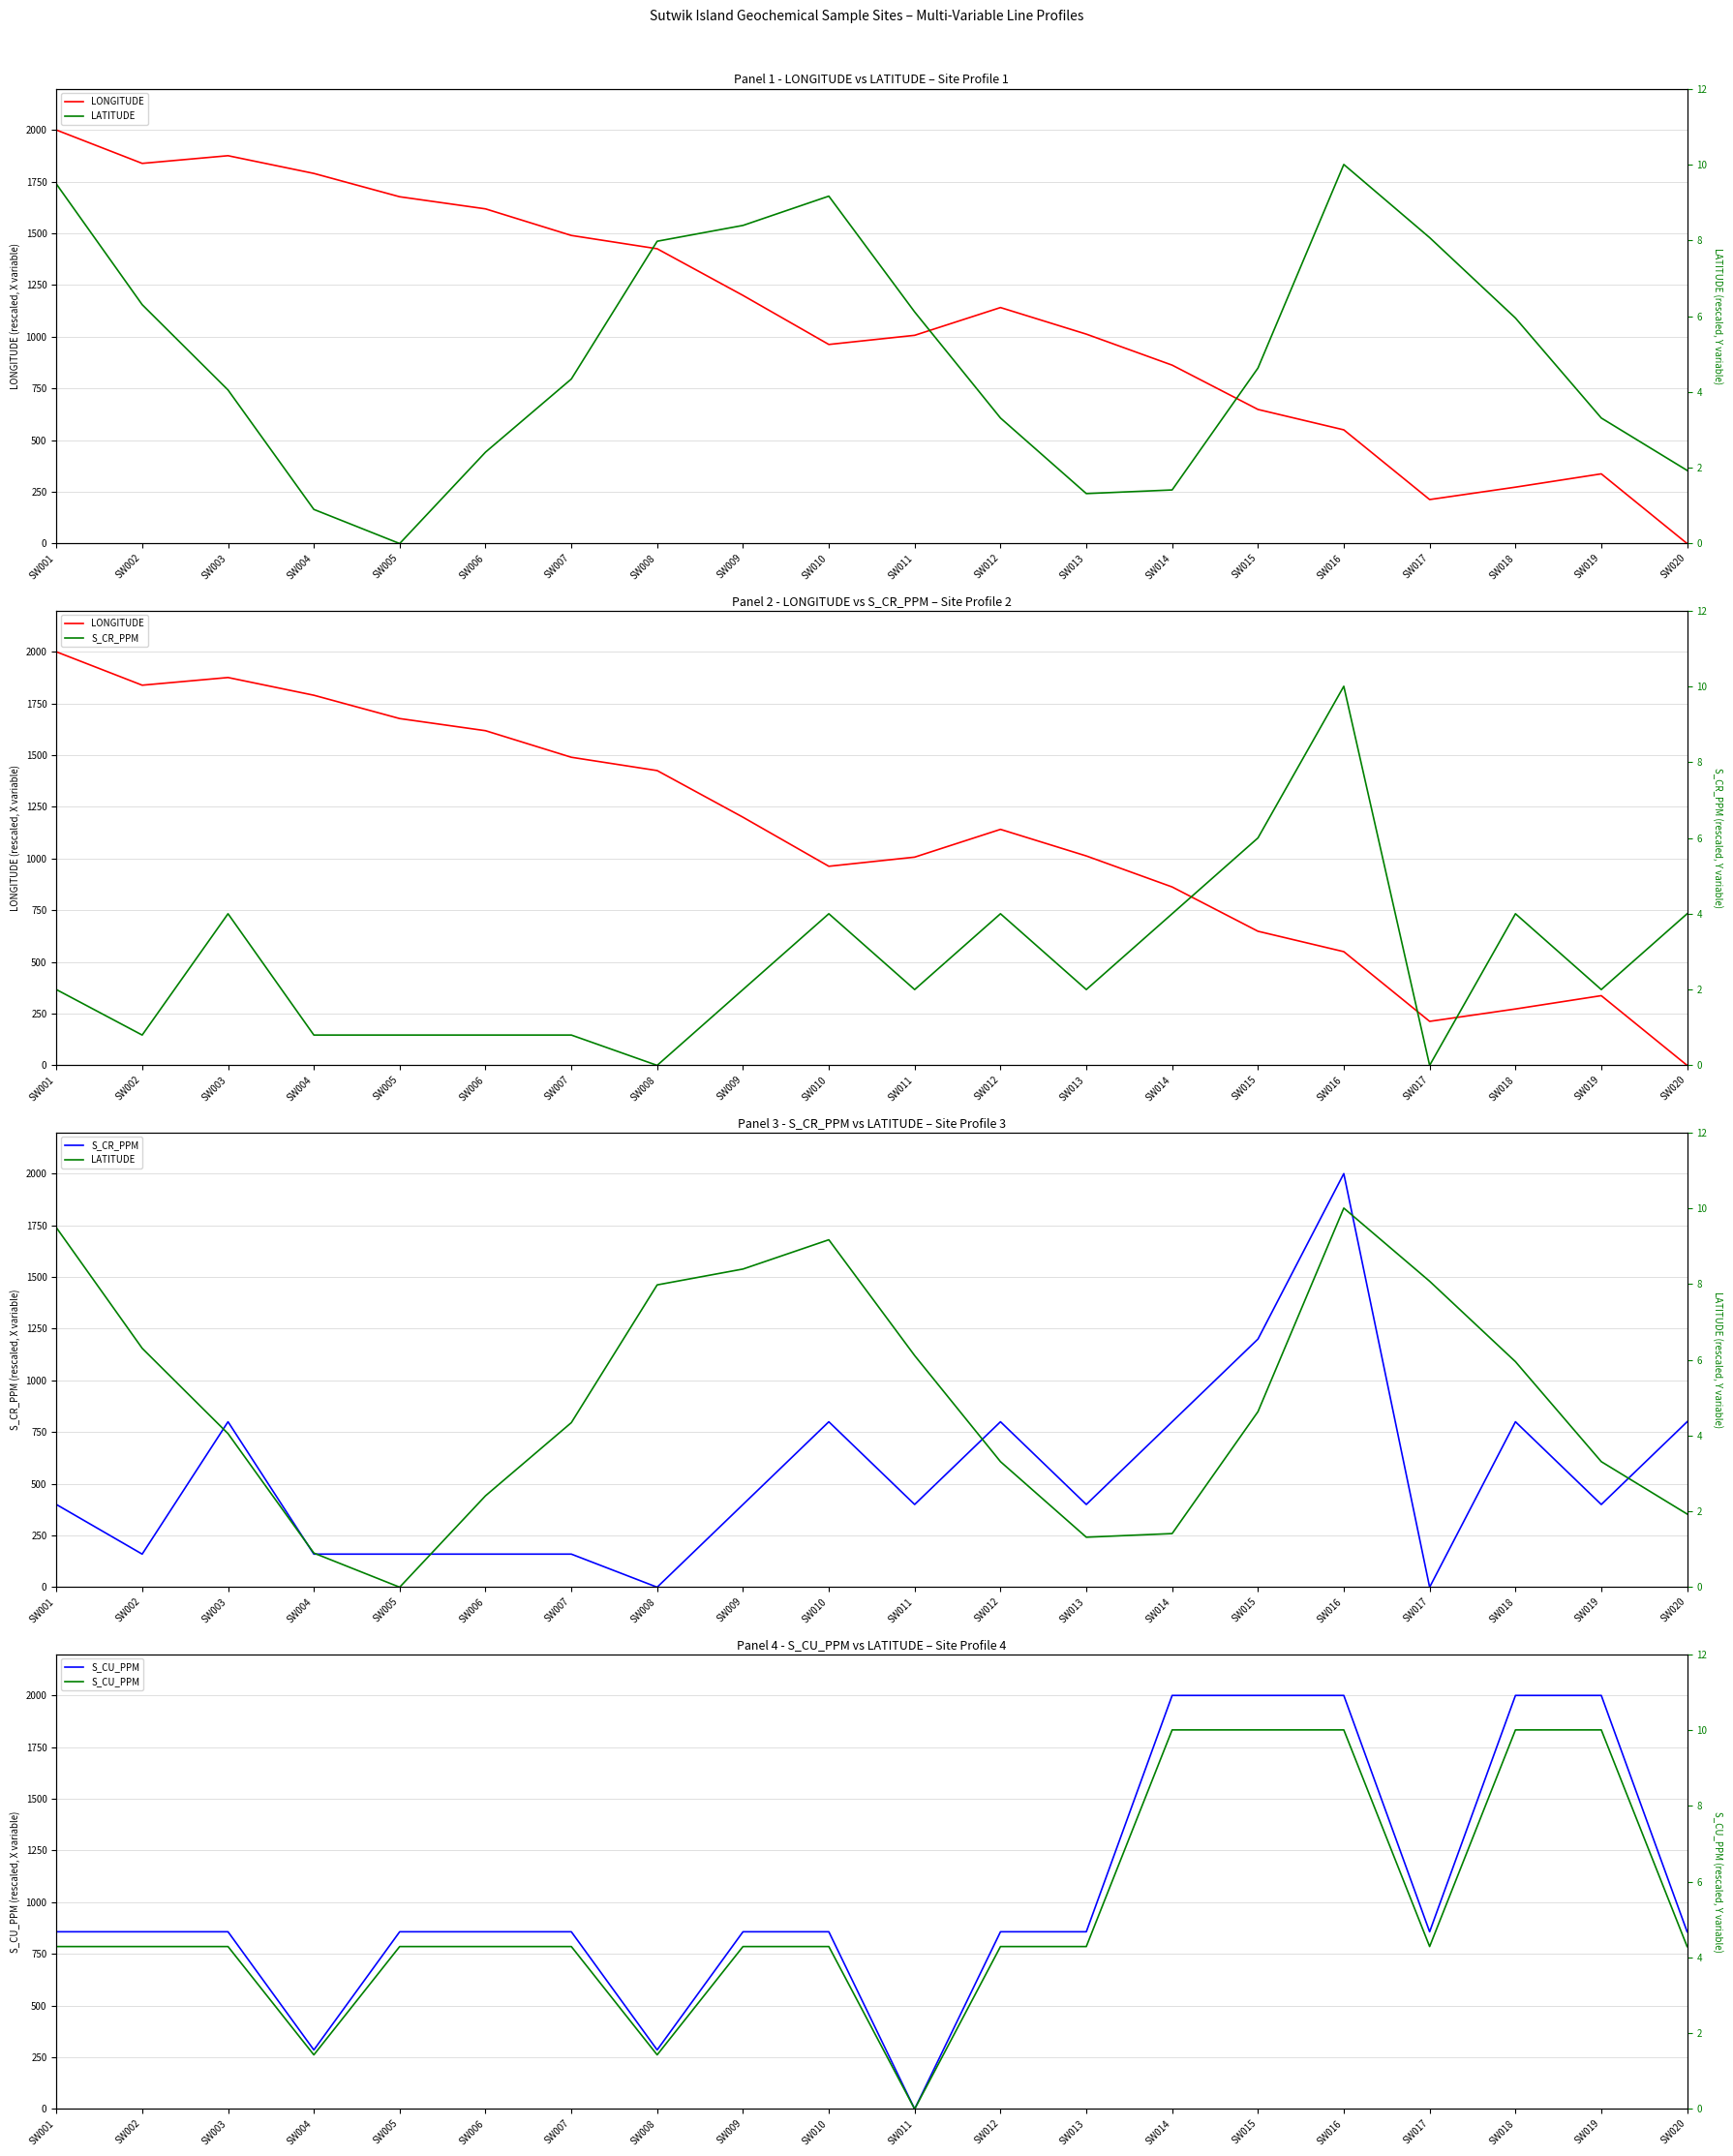

How many interior local peaks does the S_CR_PPM series have?

5